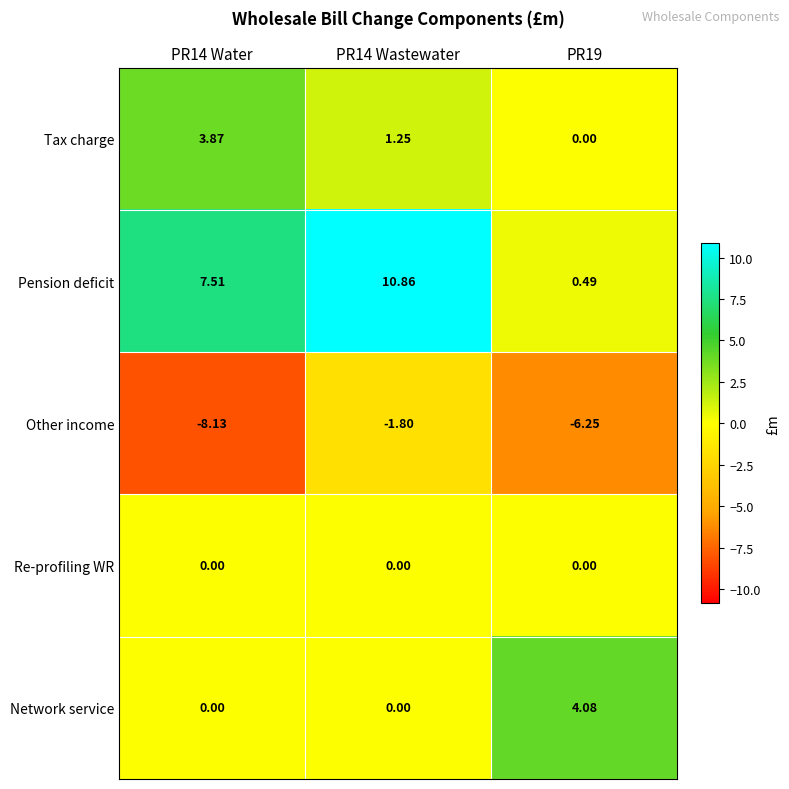

Which series changed the most between PR14 Water and PR19?

Pension deficit